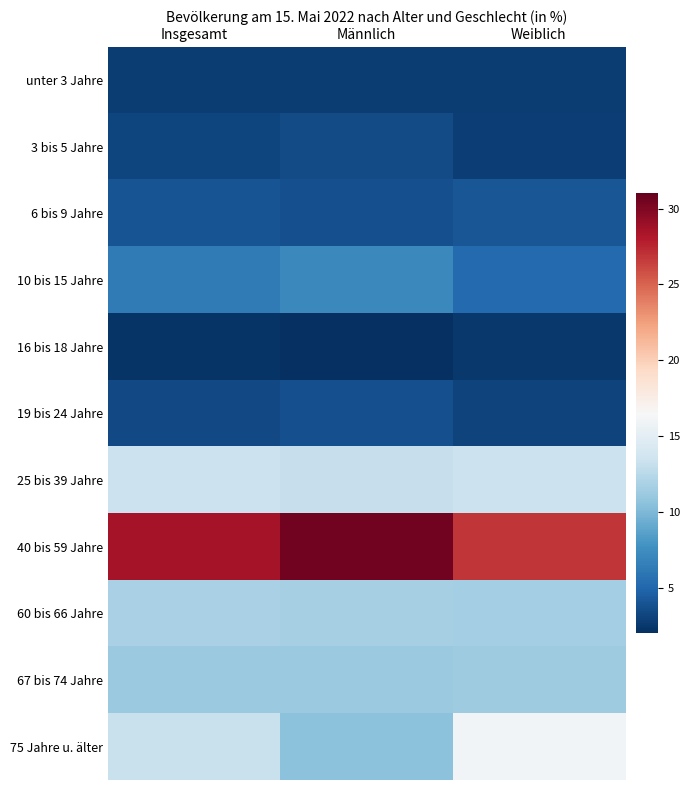

What is the difference between the highest and lowest values at Männlich?

28.4